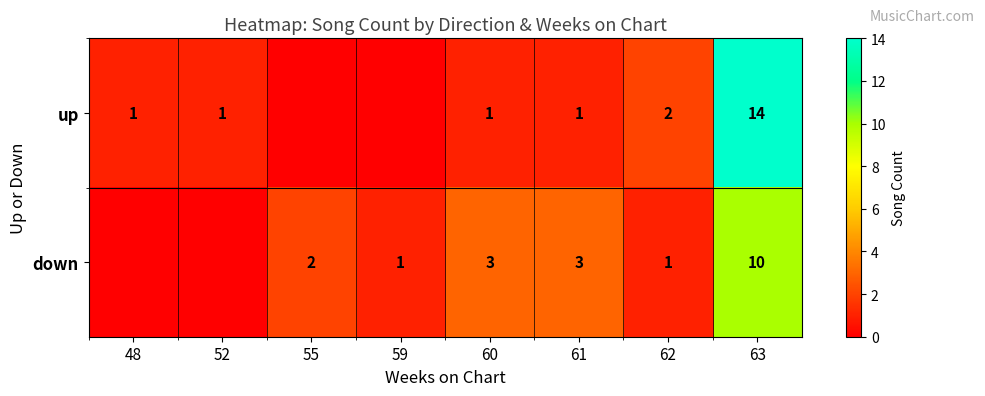

What is the difference between the highest and lowest values at 63?

4